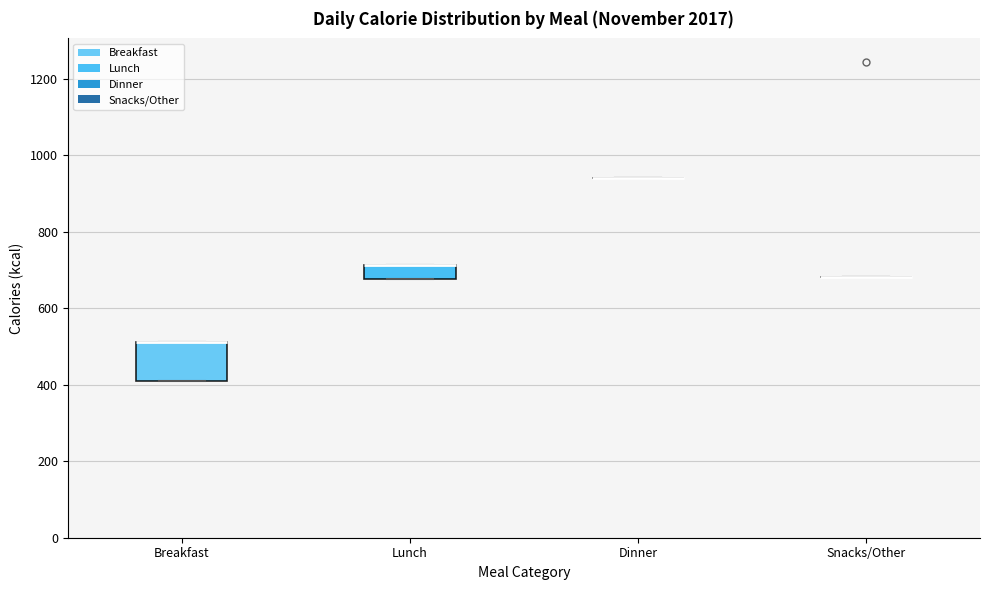

Which box is the tallest, from its lower edge to its upper edge?

Breakfast